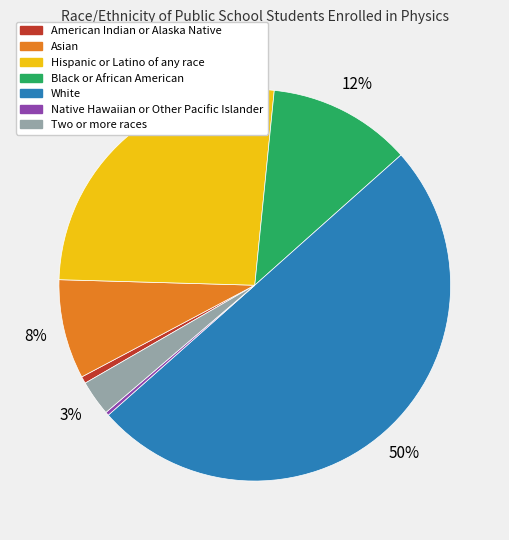

Count the number of slices in the pie.

7